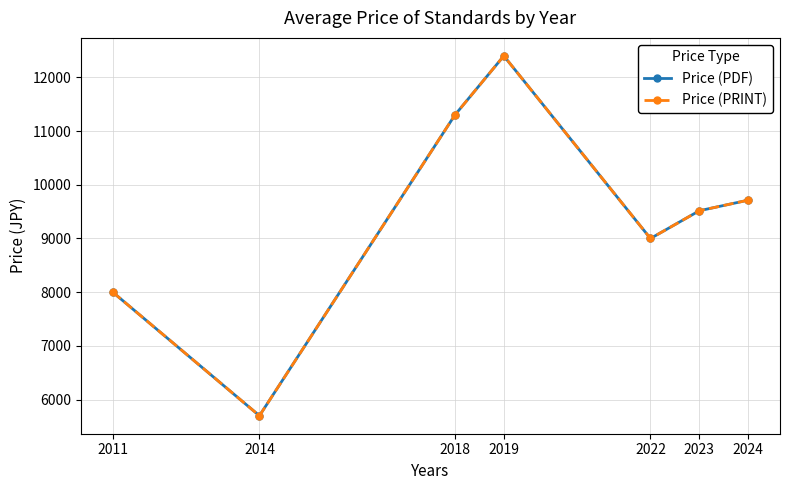

Reading right to left, list all the values displayed in this chart.

Price (PDF): 9713.8	9516.7	9000.0	12400.0	11300.0	5700.0	8000.0
Price (PRINT): 9713.8	9516.7	9000.0	12400.0	11300.0	5700.0	8000.0